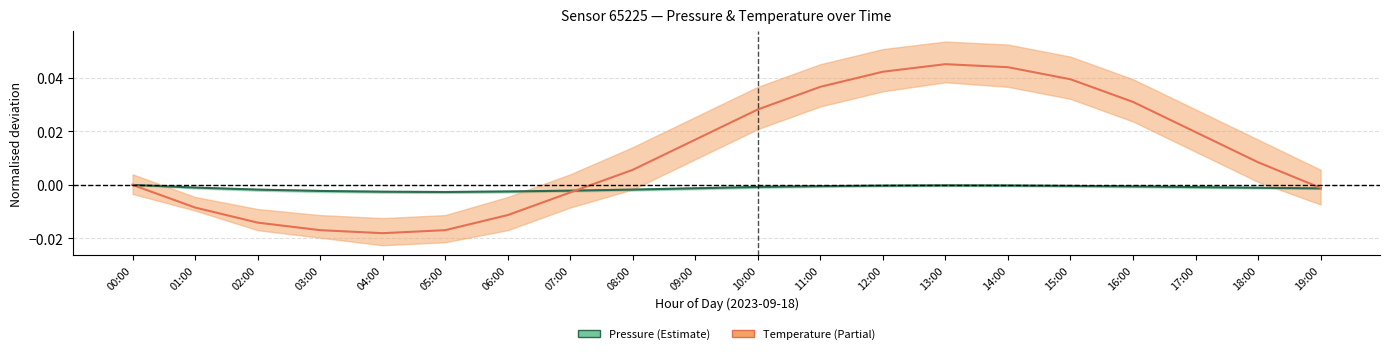

How many series are shown in this chart?

2